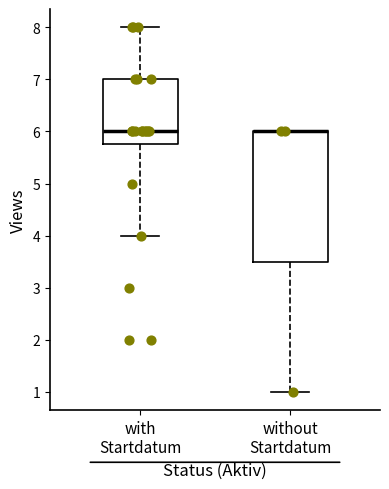

Reading left to right, read every box against the y-axis: the position of its median line, the range the box covers, and the ends of its whiskers. The values are not printed on the chart, so give them approximately, as read against the axis.

with Startdatum: median 6.0, box 5.8 to 7.0, whiskers 4.0 to 8.0
without Startdatum: median 6.0 (drawn on the box's upper edge), box 3.5 to 6.0, whiskers 1.0 to 6.0